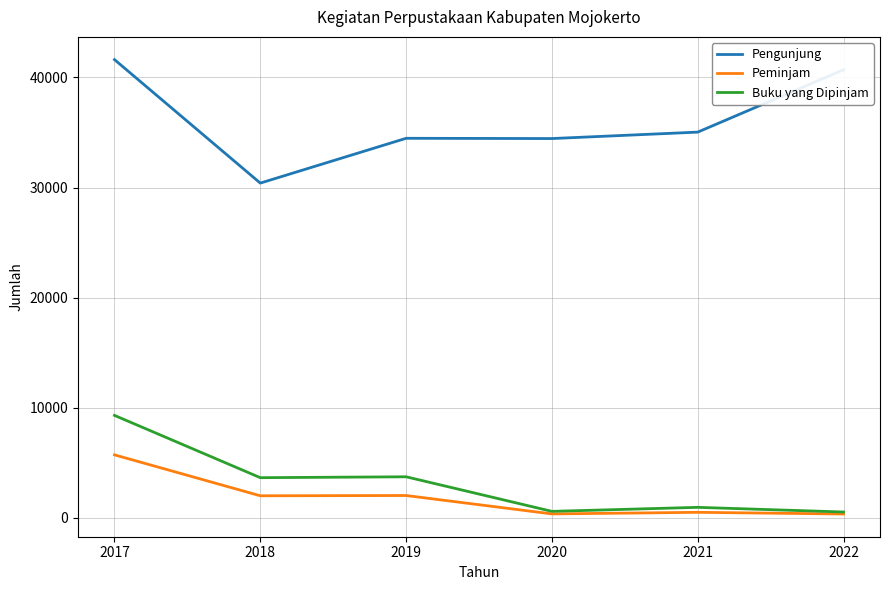

Which series has the largest range (max minus min)?

Pengunjung